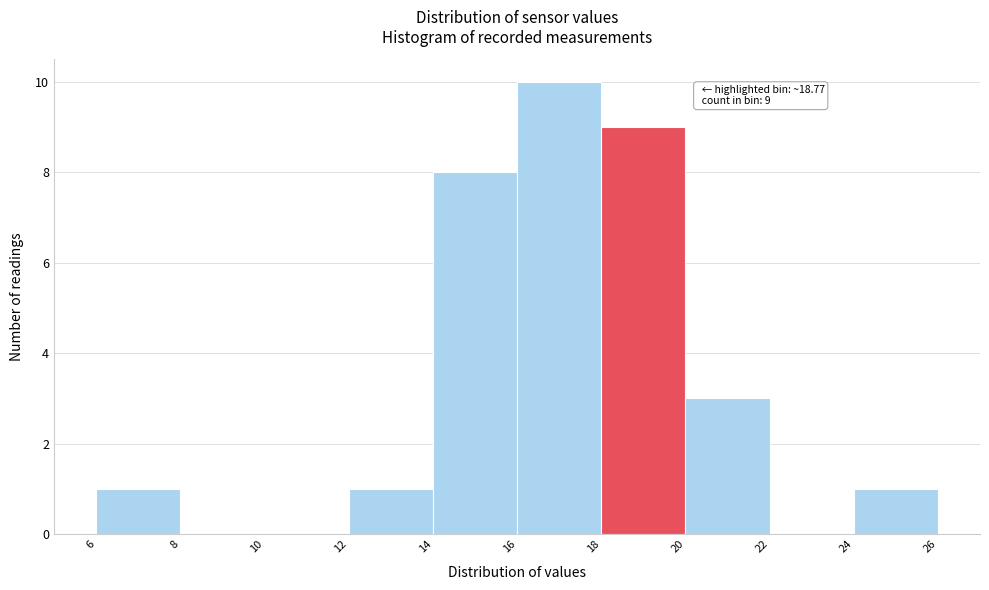

Which range on the x-axis has the tallest bar?

16 to 18